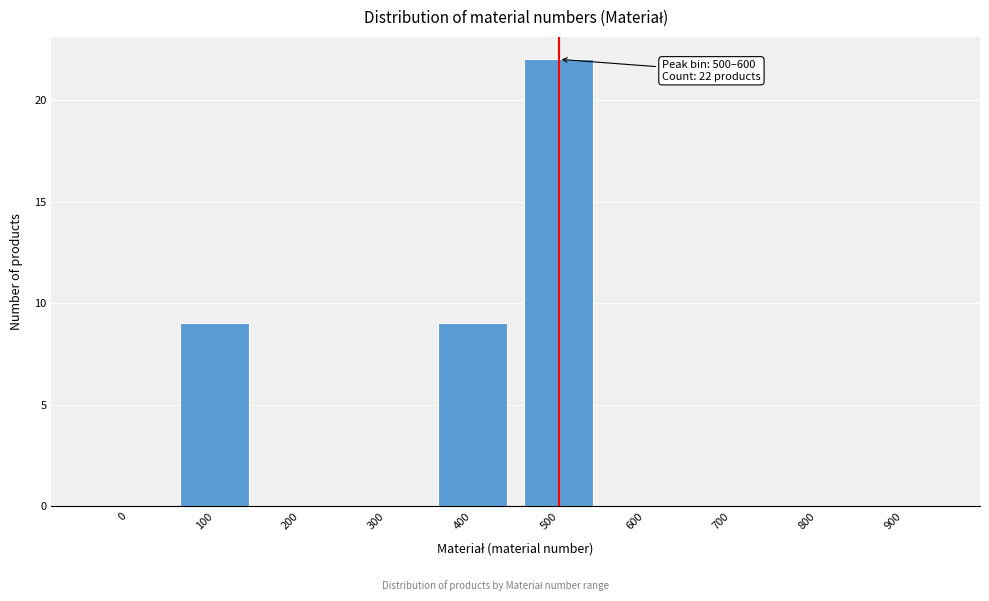

Reading left to right, list all the values displayed in this chart.

0=0	100=9	200=0	300=0	400=9	500=22	600=0	700=0	800=0	900=0